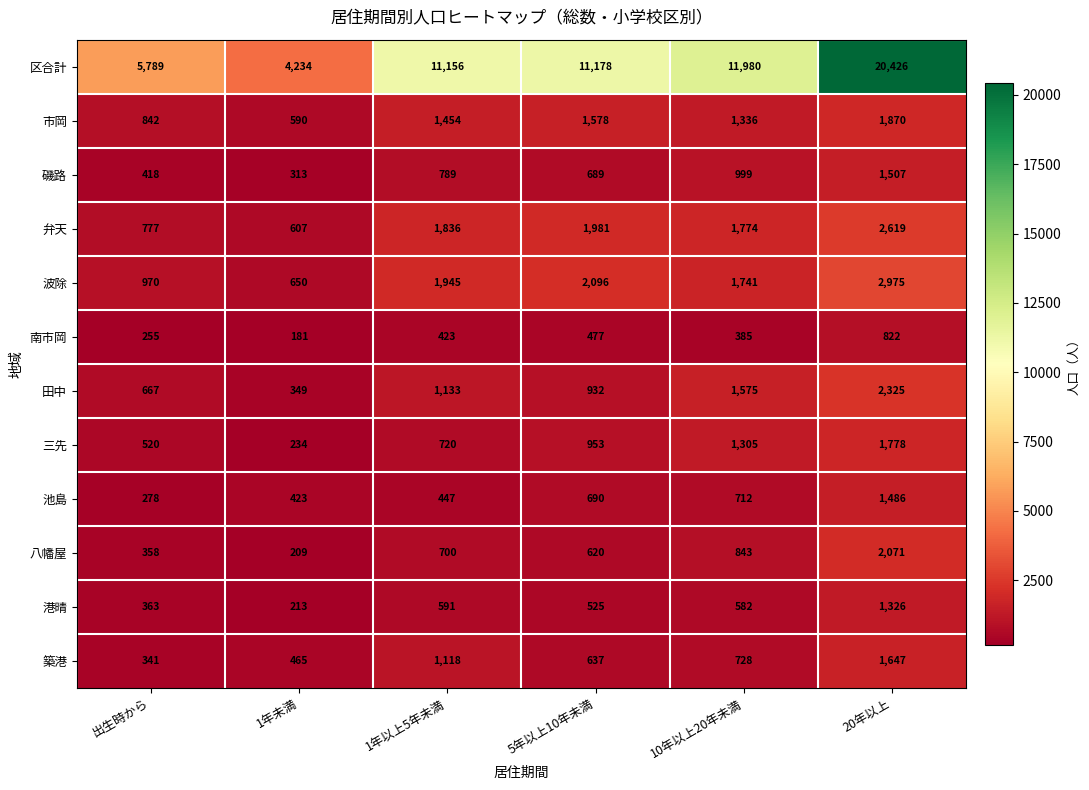

At which category is the sum across all series the highest?

20年以上